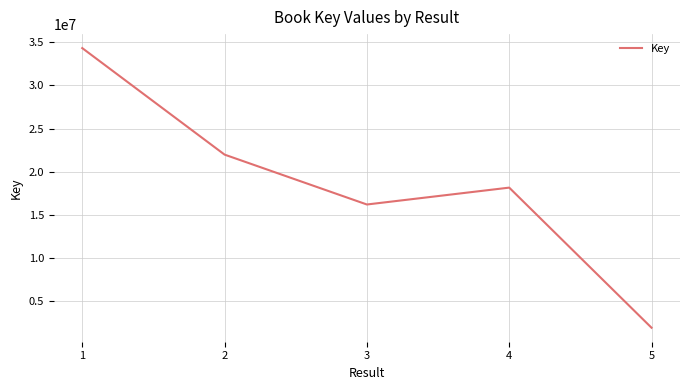

Which has a higher value, 2 or 3?

2